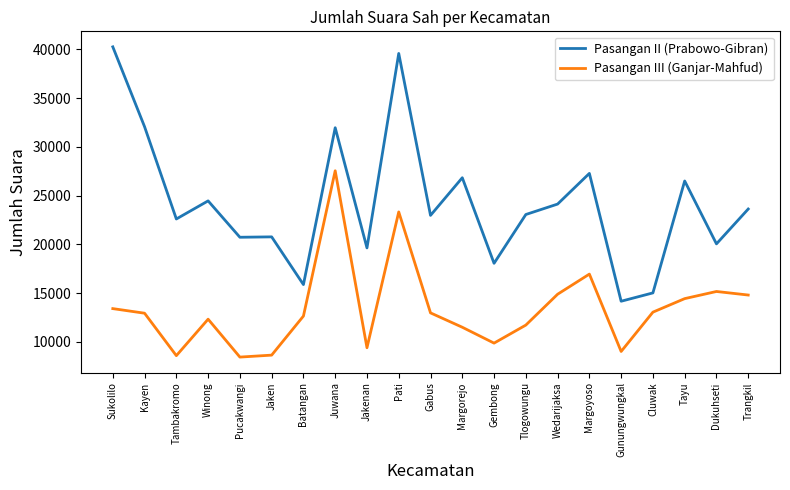

What is the difference between the maximum and minimum values in the Pasangan III (Ganjar-Mahfud) series?

19104